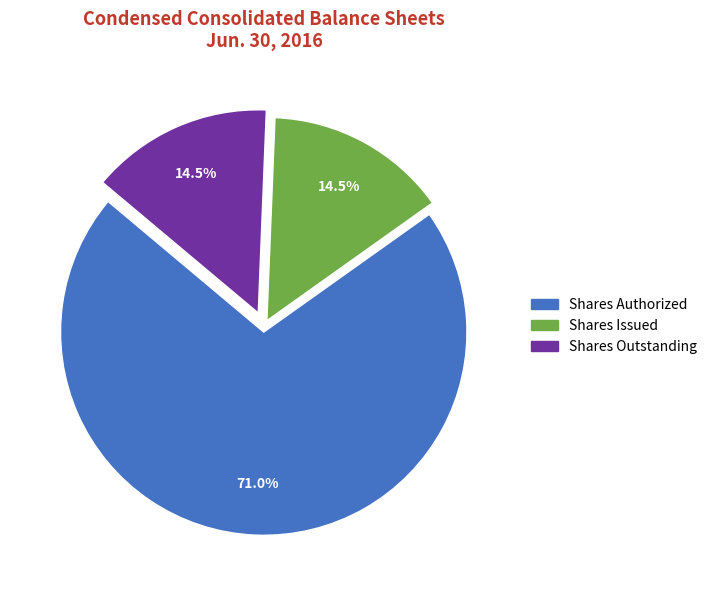

Is there any slice that represents more than half of the pie?

Yes